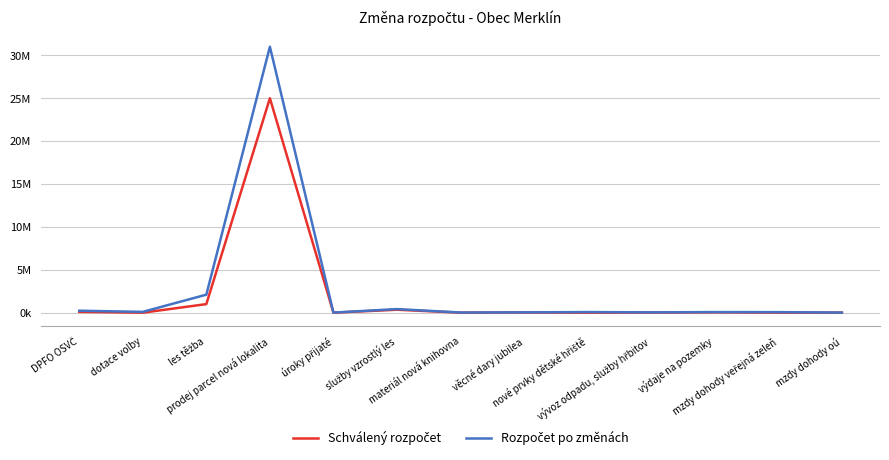

Is this an area chart (filled region under the line)?

No